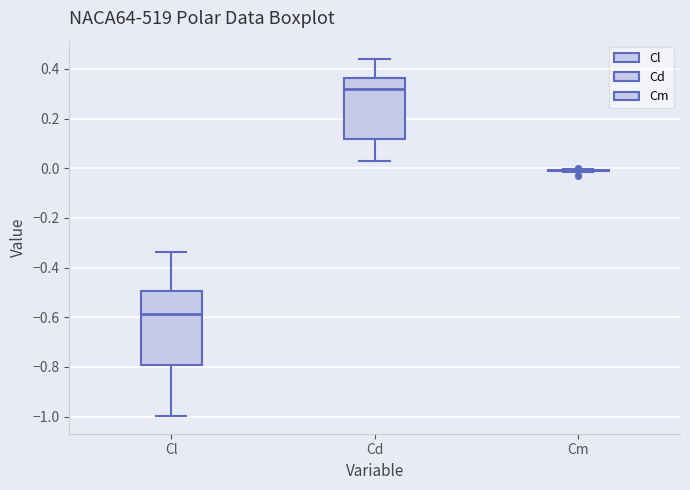

Reading left to right, transcribe this box plot: for each box, give where its median line is, the range the box spans, and where its two whiskers end, as read against the y-axis. The values are not printed on the chart, so give them approximately, as read against the axis.

Cl: median -0.58, box -0.80 to -0.50, whiskers -1.00 to -0.34
Cd: median 0.32, box 0.12 to 0.36, whiskers 0.02 to 0.44
Cm: box collapsed to a line at 0.00, whiskers -0.02 to 0.00